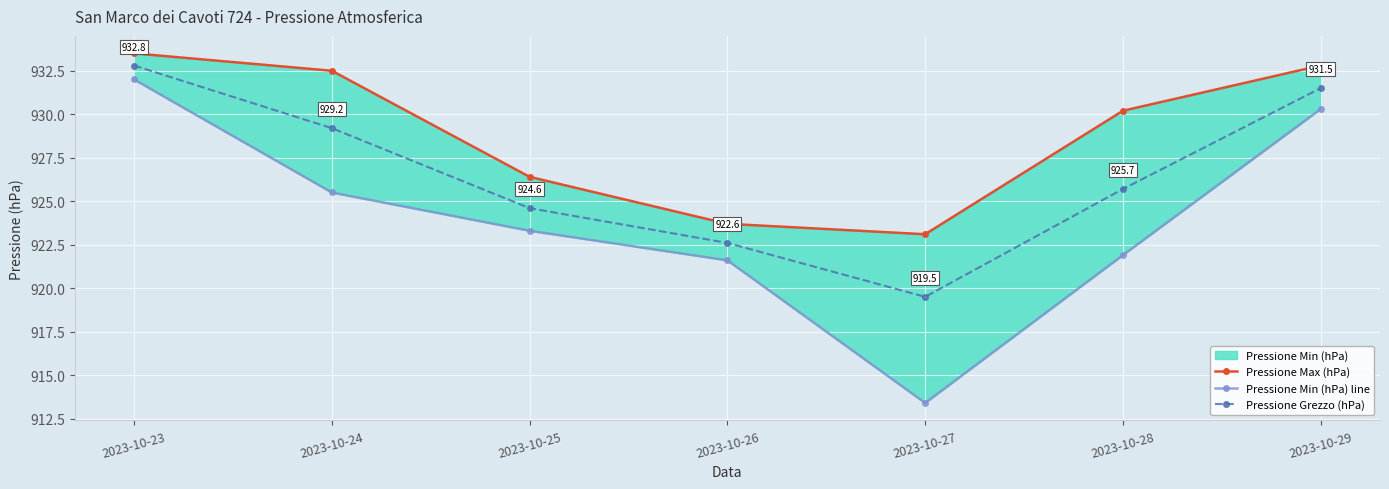

True or false: Pressione Grezzo (hPa) has more than 2 points higher than both neighbors.

False